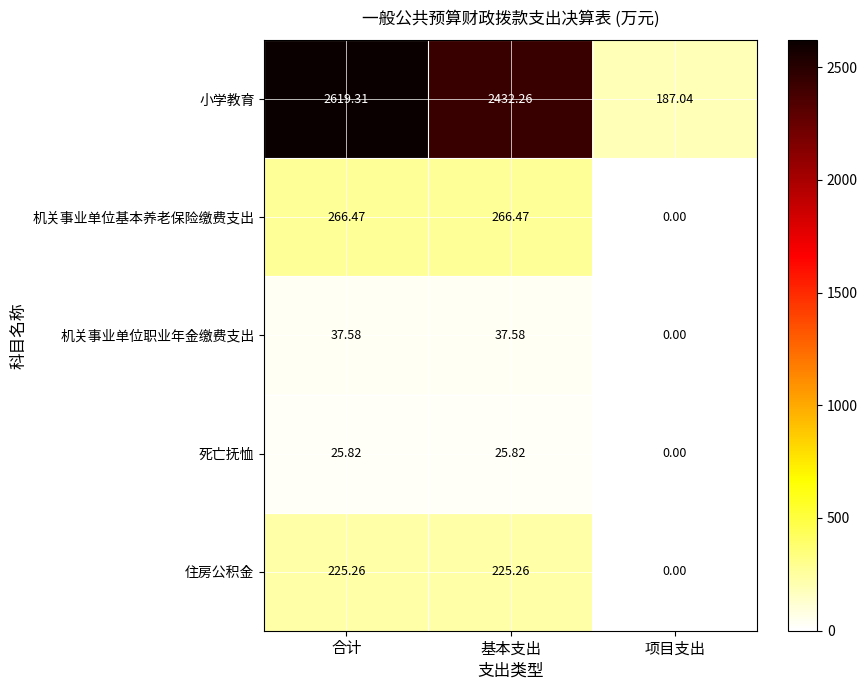

At how many categories does at least one series exceed 2485?

1